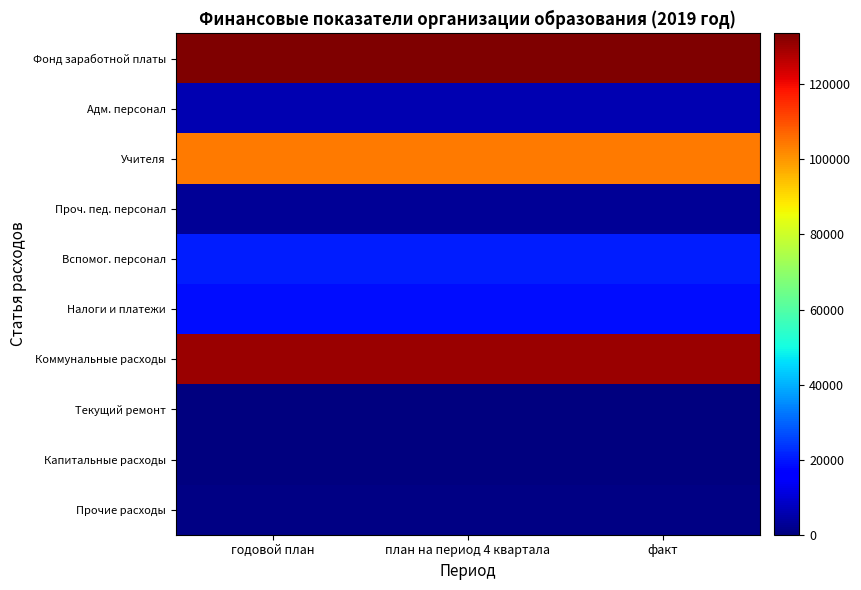

Rank the series by their maximum value, from lowest to highest.

Текущий ремонт, Капитальные расходы, Прочие расходы, Проч. пед. персонал, Адм. персонал, Налоги и платежи, Вспомог. персонал, Учителя, Коммунальные расходы, Фонд заработной платы